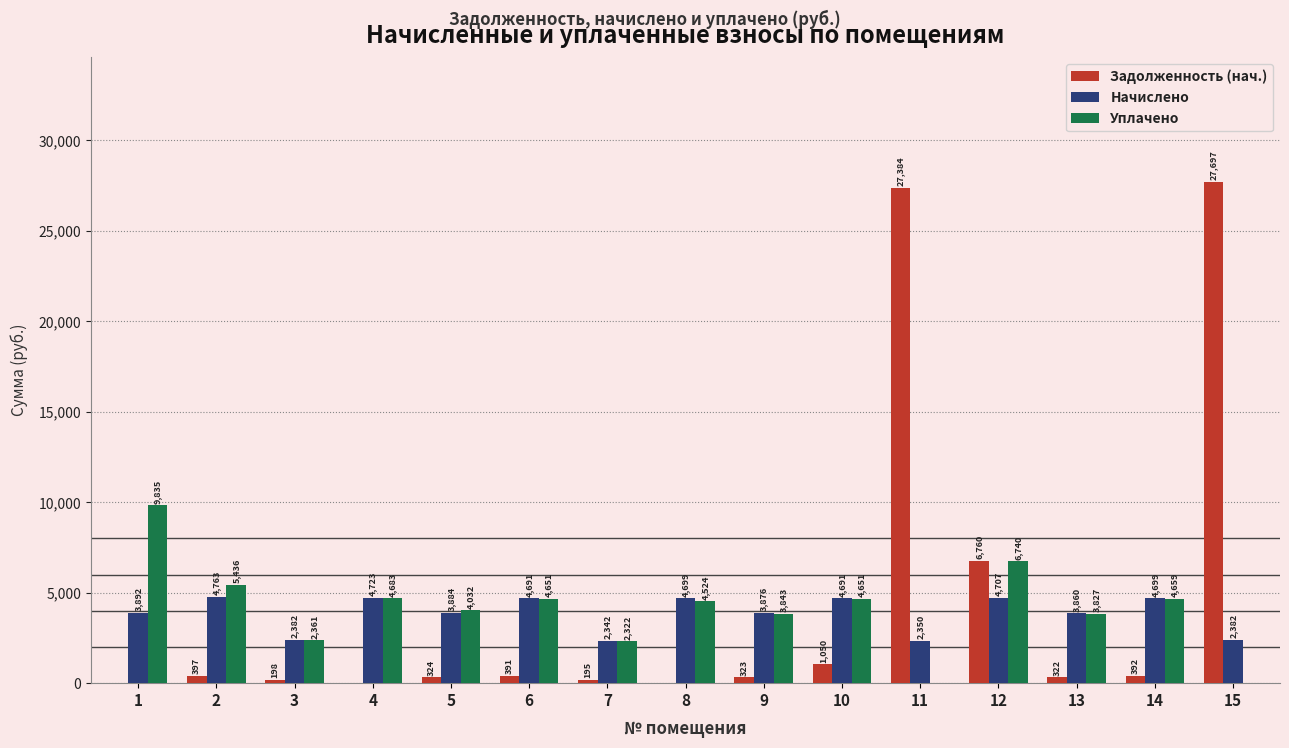

Is the value of Начислено at 11 greater than the value of Задолженность (нач.) at 7?

Yes